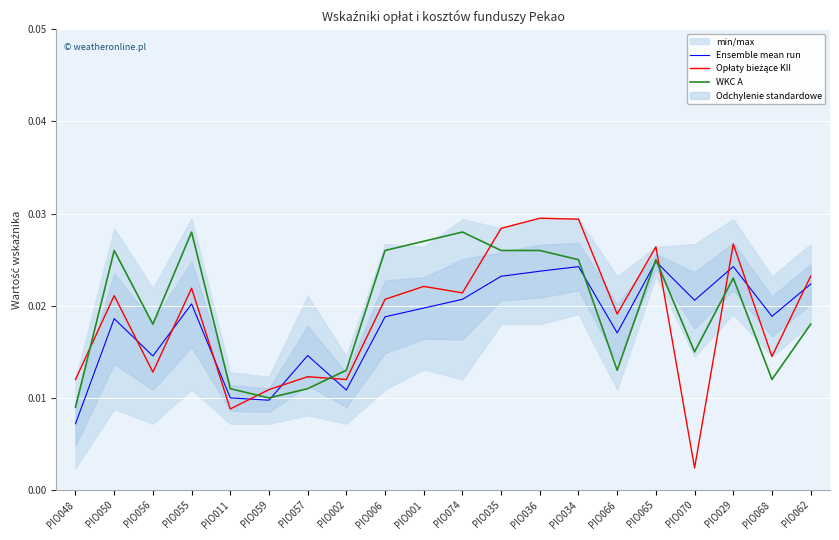

Count the Ensemble mean run values in the range 0 to 1.

20